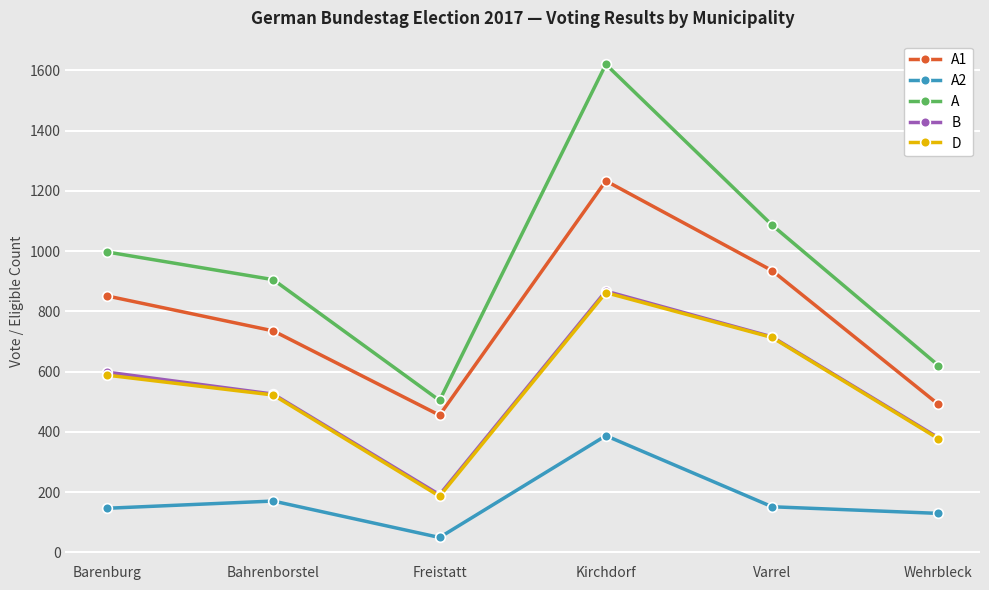

What is the difference between the maximum and minimum values in the A2 series?

338